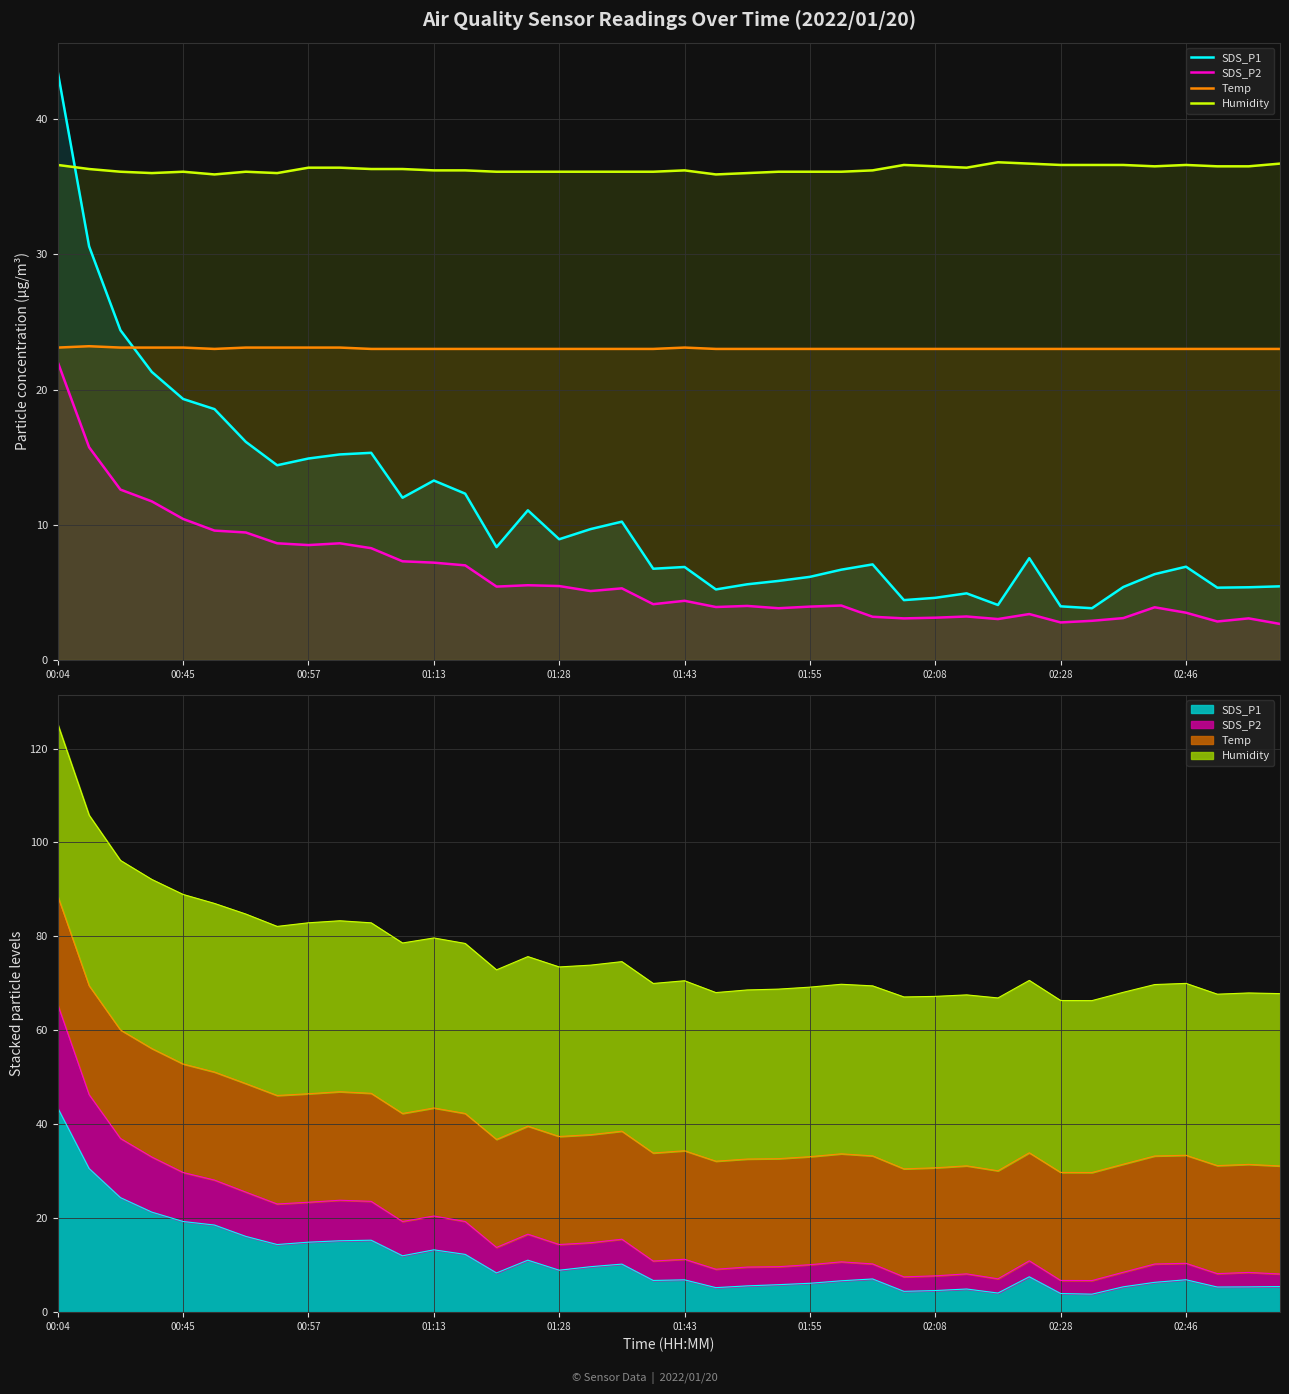

What is the greatest value displayed?

43.5